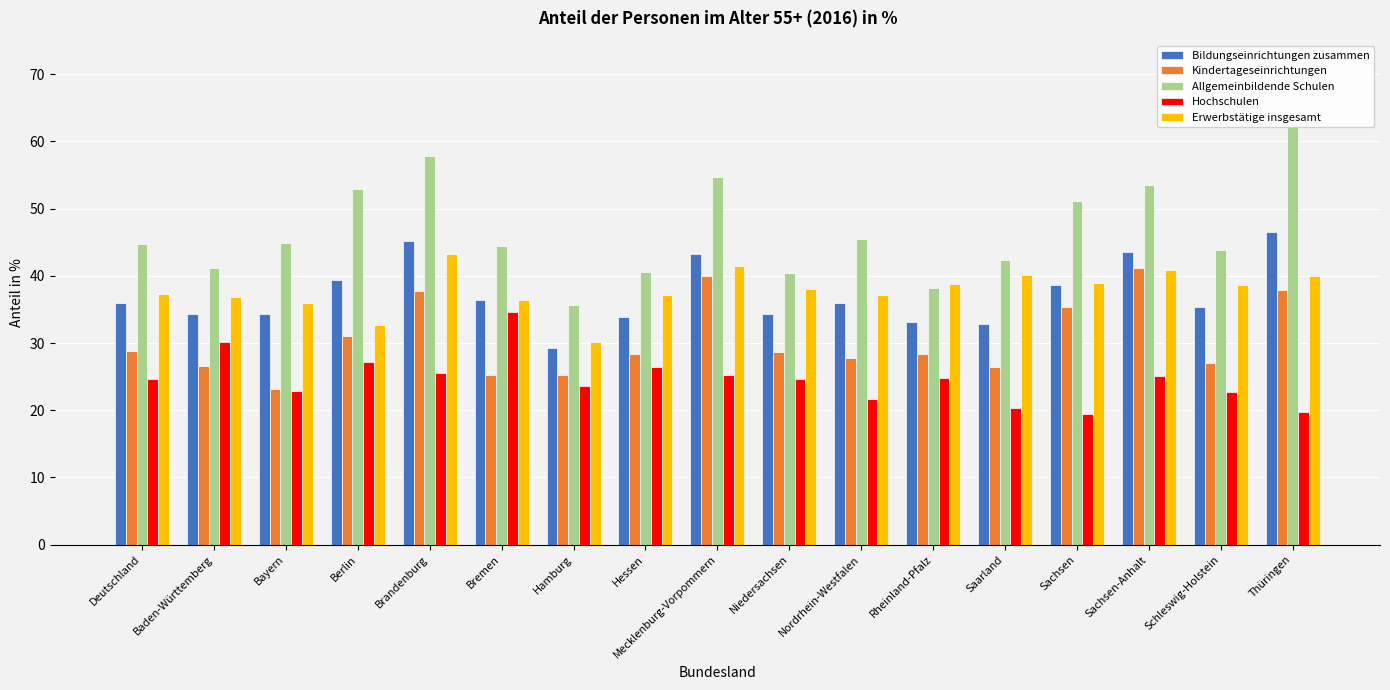

Does the chart contain any negative values?

No